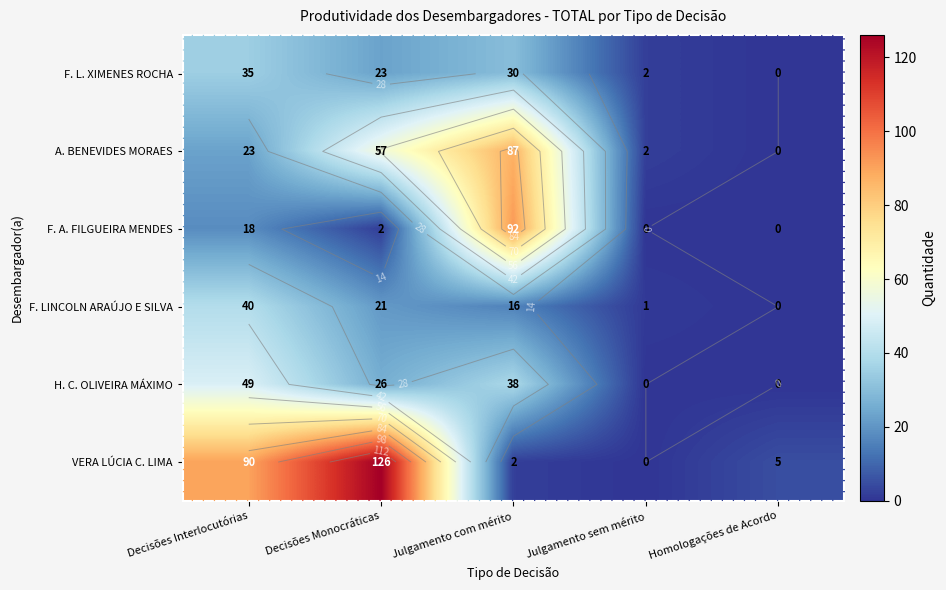

What is the sum of all A. BENEVIDES MORAES values?

169